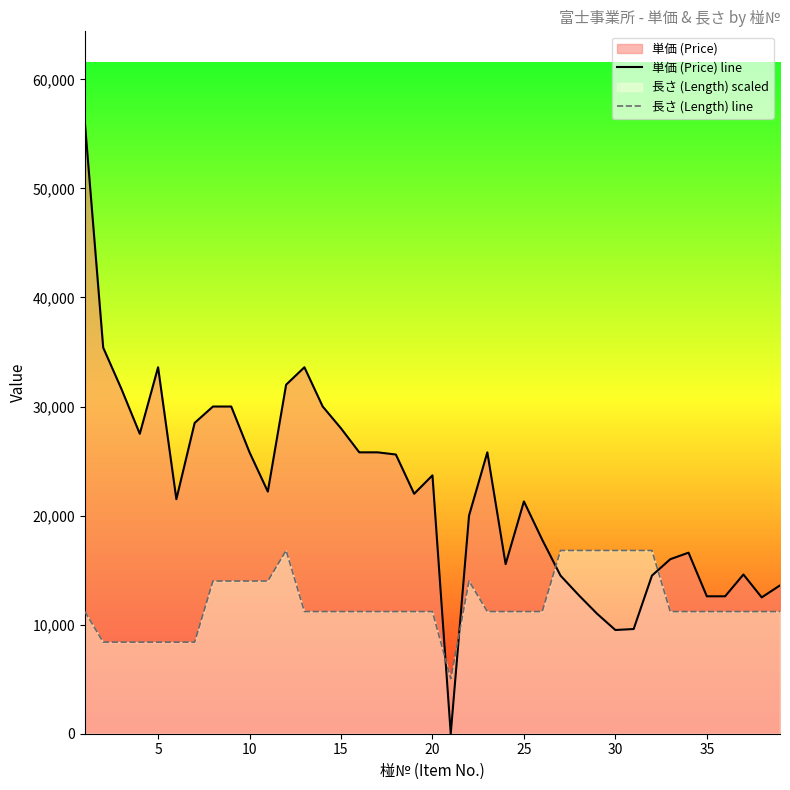

What is the difference between the maximum and second lowest values in the 長さ (Length) line series?

8400.0